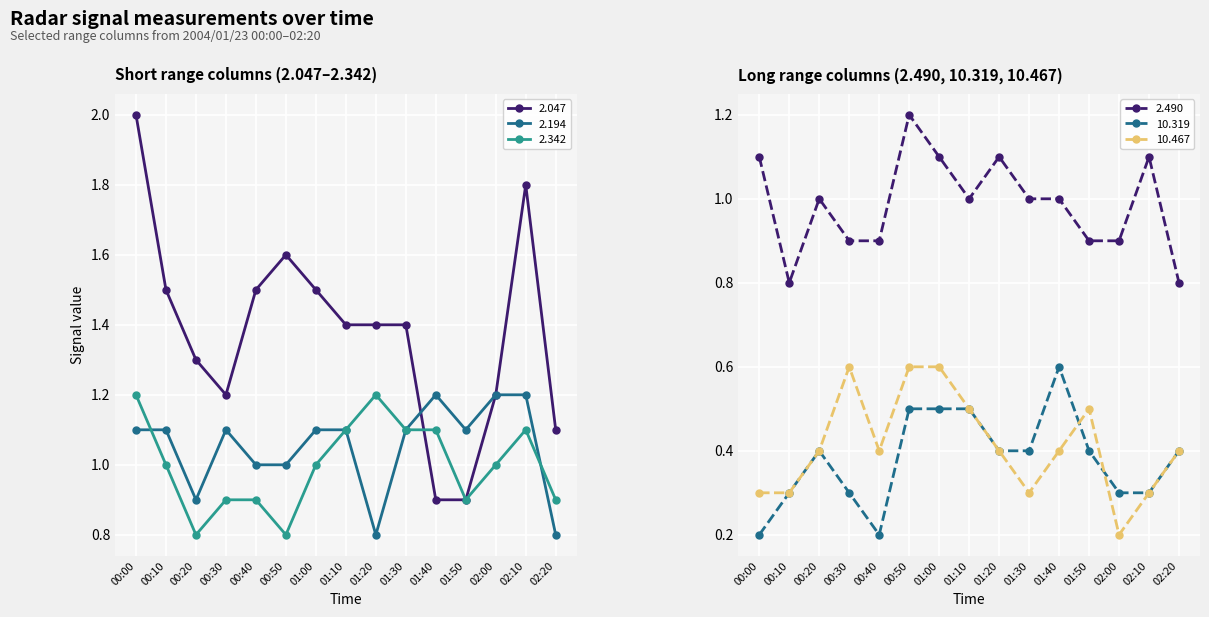

The 10.319 series shows 0.6 at 01:40. True or false?

True